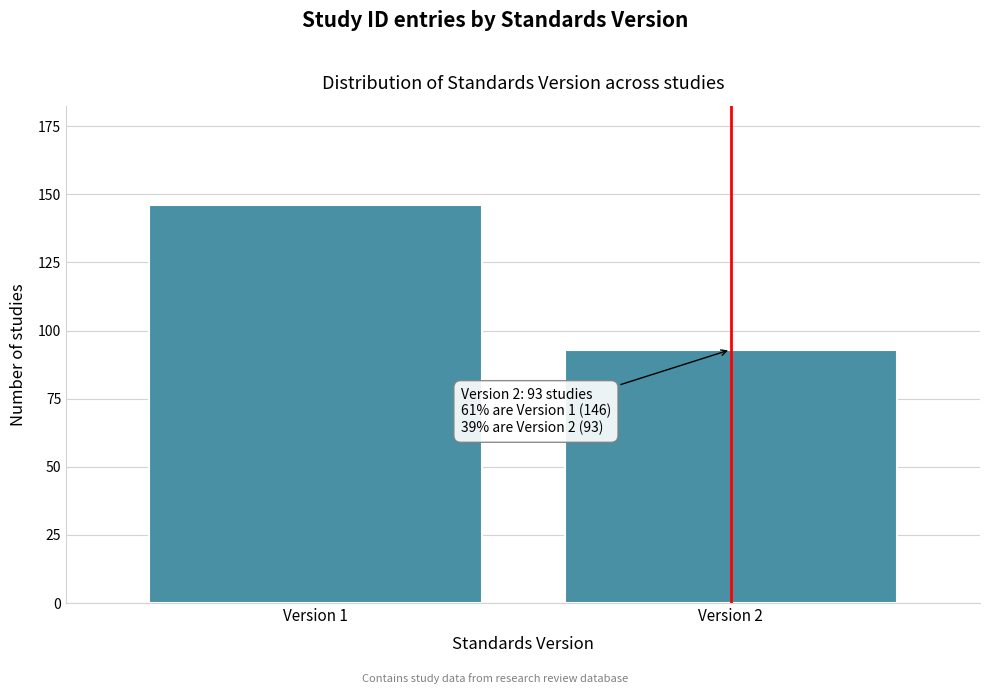

Reading right to left, transcribe all the data shown in this chart.

Version 2=93	Version 1=146